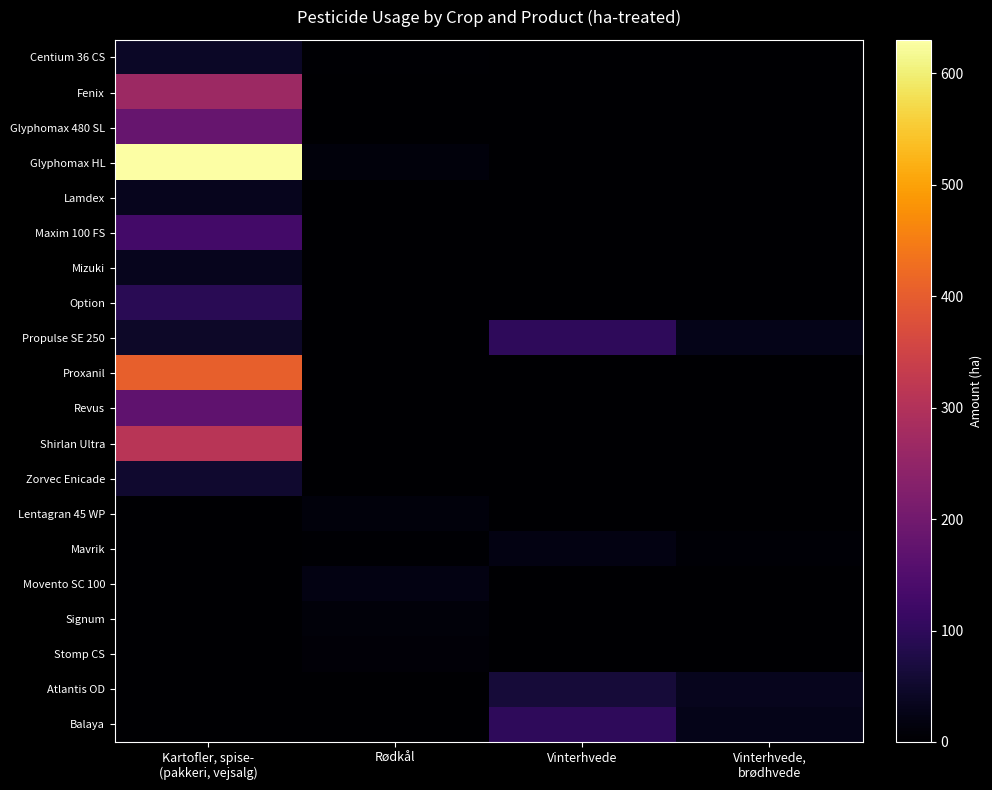

Reading right to left, extract all data points from this chart.

Centium 36 CS: Vinterhvede,
brødhvede=0.0	Vinterhvede=0.0	Rødkål=3.5	Kartofler, spise-
(pakkeri, vejsalg)=42.8
Fenix: Vinterhvede,
brødhvede=0.0	Vinterhvede=0.0	Rødkål=0.0	Kartofler, spise-
(pakkeri, vejsalg)=267.6
Glyphomax 480 SL: Vinterhvede,
brødhvede=0.0	Vinterhvede=0.0	Rødkål=0.0	Kartofler, spise-
(pakkeri, vejsalg)=183.0
Glyphomax HL: Vinterhvede,
brødhvede=0.0	Vinterhvede=0.0	Rødkål=14.0	Kartofler, spise-
(pakkeri, vejsalg)=630.1
Lamdex: Vinterhvede,
brødhvede=0.0	Vinterhvede=0.0	Rødkål=0.0	Kartofler, spise-
(pakkeri, vejsalg)=33.0
Maxim 100 FS: Vinterhvede,
brødhvede=0.0	Vinterhvede=0.0	Rødkål=0.0	Kartofler, spise-
(pakkeri, vejsalg)=128.5
Mizuki: Vinterhvede,
brødhvede=0.0	Vinterhvede=0.0	Rødkål=0.0	Kartofler, spise-
(pakkeri, vejsalg)=33.1
Option: Vinterhvede,
brødhvede=0.0	Vinterhvede=0.0	Rødkål=0.0	Kartofler, spise-
(pakkeri, vejsalg)=93.4
Propulse SE 250: Vinterhvede,
brødhvede=28.4	Vinterhvede=99.6	Rødkål=0.0	Kartofler, spise-
(pakkeri, vejsalg)=46.5
Proxanil: Vinterhvede,
brødhvede=0.0	Vinterhvede=0.0	Rødkål=0.0	Kartofler, spise-
(pakkeri, vejsalg)=405.9
Revus: Vinterhvede,
brødhvede=0.0	Vinterhvede=0.0	Rødkål=0.0	Kartofler, spise-
(pakkeri, vejsalg)=171.2
Shirlan Ultra: Vinterhvede,
brødhvede=0.0	Vinterhvede=0.0	Rødkål=0.0	Kartofler, spise-
(pakkeri, vejsalg)=312.6
Zorvec Enicade: Vinterhvede,
brødhvede=0.0	Vinterhvede=0.0	Rødkål=0.0	Kartofler, spise-
(pakkeri, vejsalg)=53.2
Lentagran 45 WP: Vinterhvede,
brødhvede=0.0	Vinterhvede=0.0	Rødkål=14.0	Kartofler, spise-
(pakkeri, vejsalg)=0.0
Mavrik: Vinterhvede,
brødhvede=5.7	Vinterhvede=19.9	Rødkål=4.2	Kartofler, spise-
(pakkeri, vejsalg)=0.0
Movento SC 100: Vinterhvede,
brødhvede=0.0	Vinterhvede=0.0	Rødkål=21.0	Kartofler, spise-
(pakkeri, vejsalg)=0.0
Signum: Vinterhvede,
brødhvede=0.0	Vinterhvede=0.0	Rødkål=10.5	Kartofler, spise-
(pakkeri, vejsalg)=0.0
Stomp CS: Vinterhvede,
brødhvede=0.0	Vinterhvede=0.0	Rødkål=8.7	Kartofler, spise-
(pakkeri, vejsalg)=0.0
Atlantis OD: Vinterhvede,
brødhvede=34.0	Vinterhvede=62.9	Rødkål=0.0	Kartofler, spise-
(pakkeri, vejsalg)=0.0
Balaya: Vinterhvede,
brødhvede=28.4	Vinterhvede=99.6	Rødkål=0.0	Kartofler, spise-
(pakkeri, vejsalg)=0.0